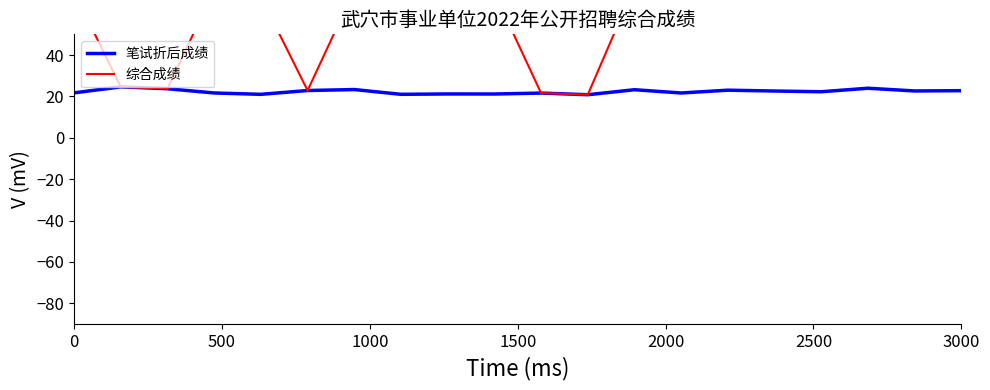

What is the difference between the maximum and second lowest values in the 笔试折后成绩 series?

3.6